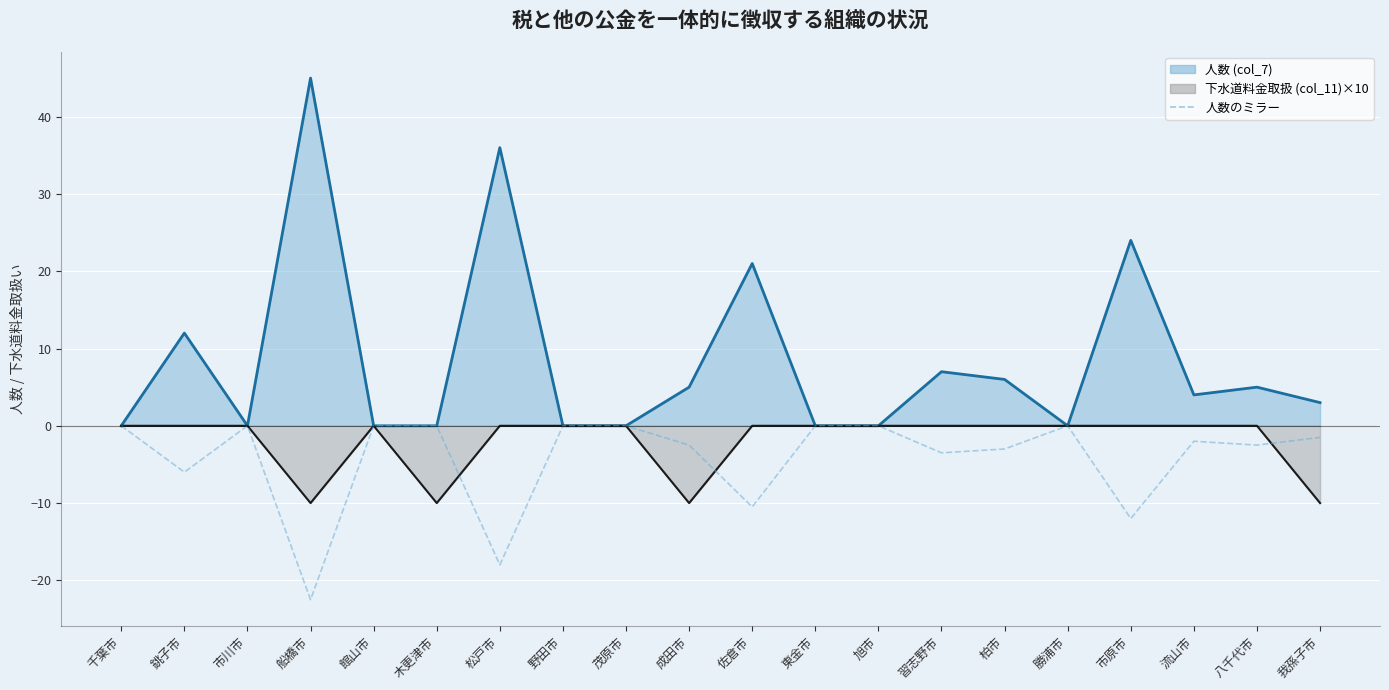

What is the label of the 6th point from the left?

木更津市